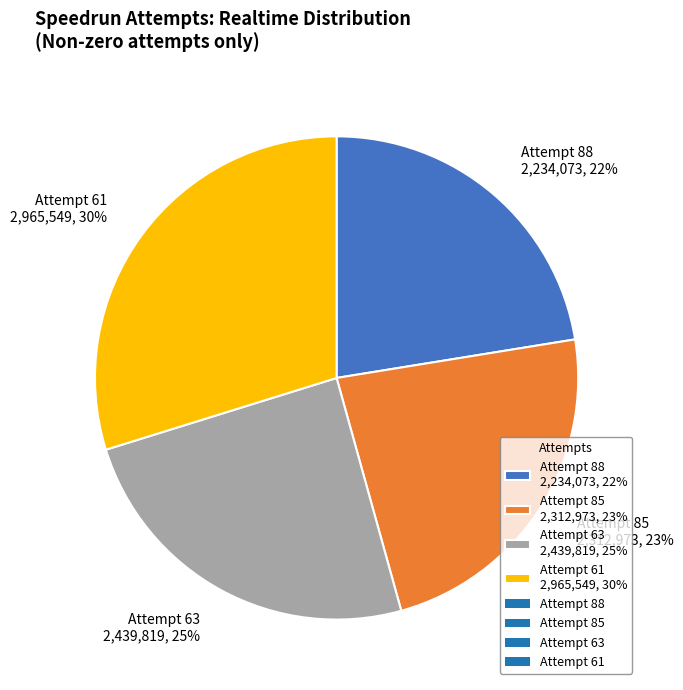

What is the smallest slice in the pie chart?

Attempt 88